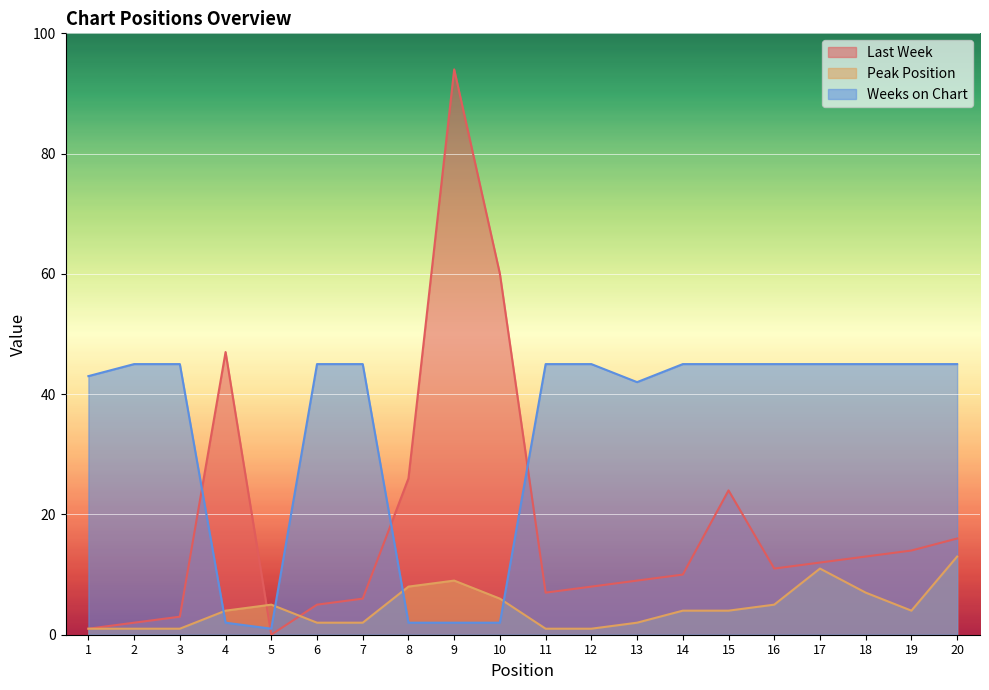

What is the difference between the highest and lowest values at 16?

40